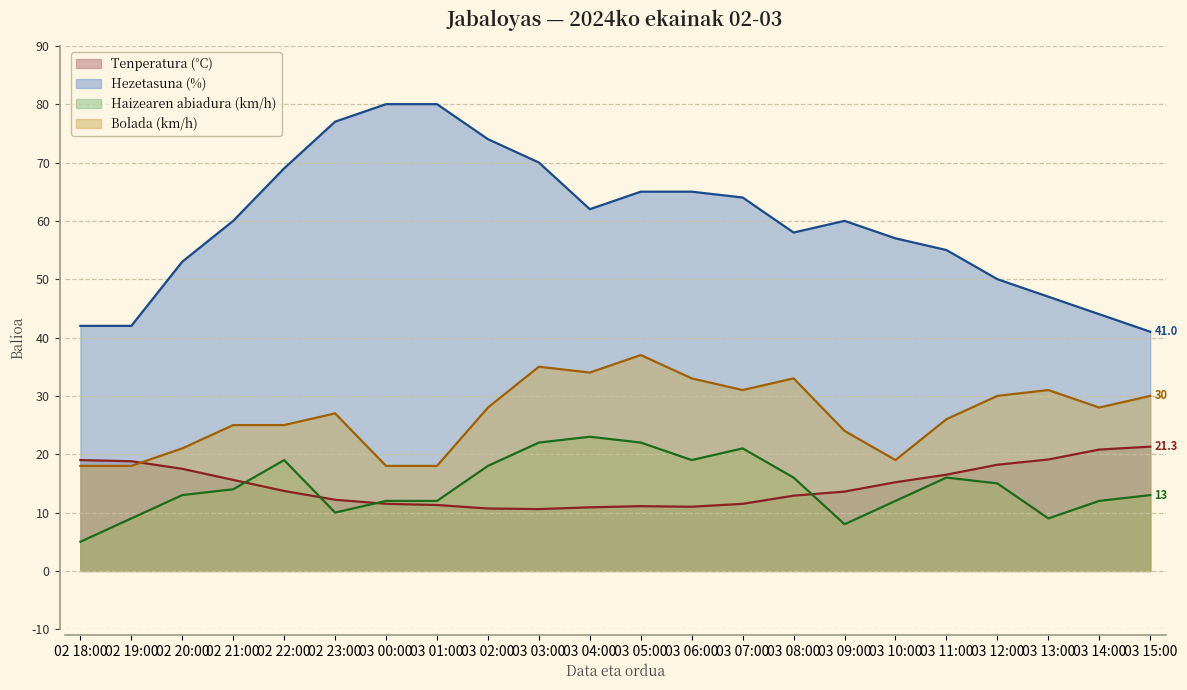

What is the label of the 5th point from the left?

02 22:00